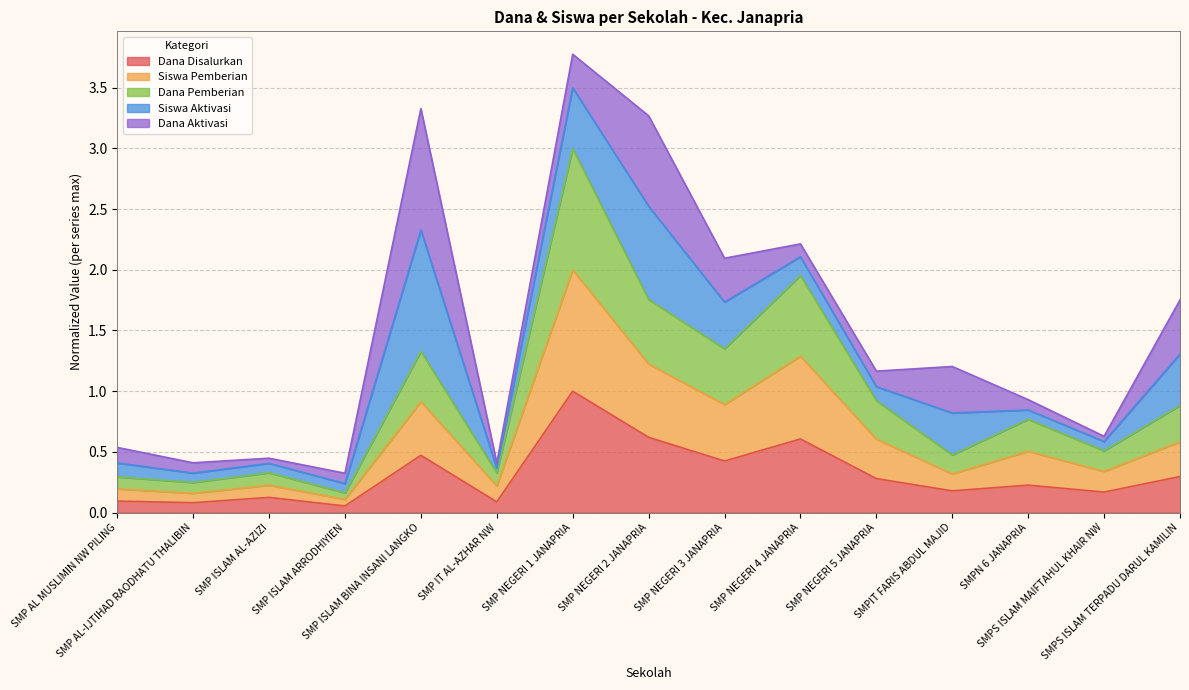

What is the minimum value for Dana Disalurkan?

0.1